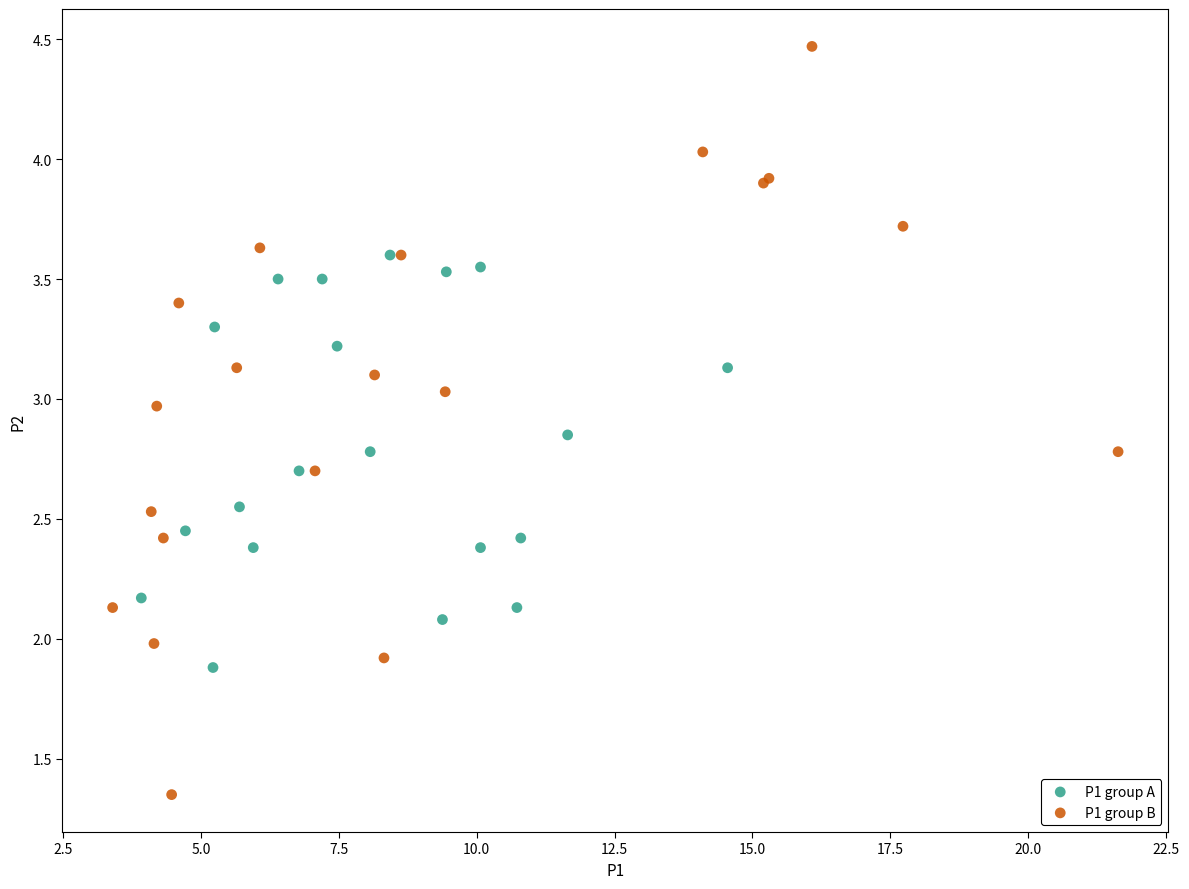

What are all the series names shown in the legend?

P1 group A, P1 group B